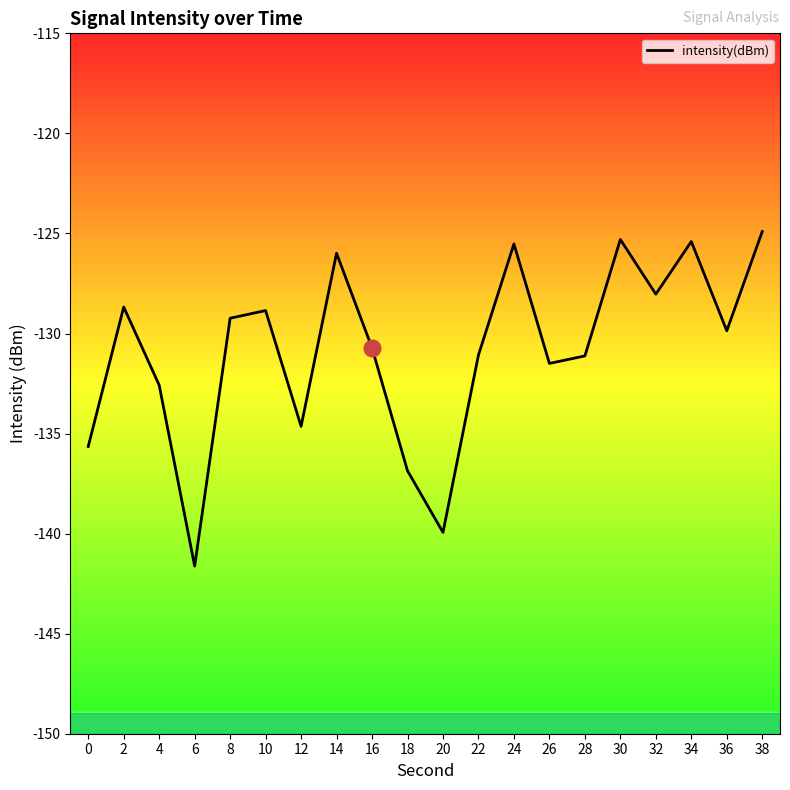

Reading left to right, extract all data points from this chart.

0=-135.6	2=-128.7	4=-132.6	6=-141.6	8=-129.2	10=-128.9	12=-134.6	14=-126.0	16=-130.7	18=-136.9	20=-139.9	22=-131.1	24=-125.5	26=-131.5	28=-131.1	30=-125.3	32=-128.0	34=-125.4	36=-129.9	38=-124.9